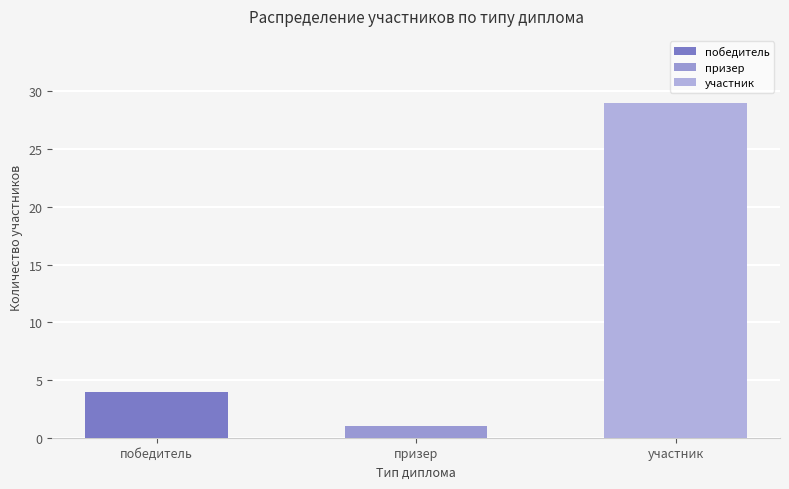

What position from the left is участник?

3